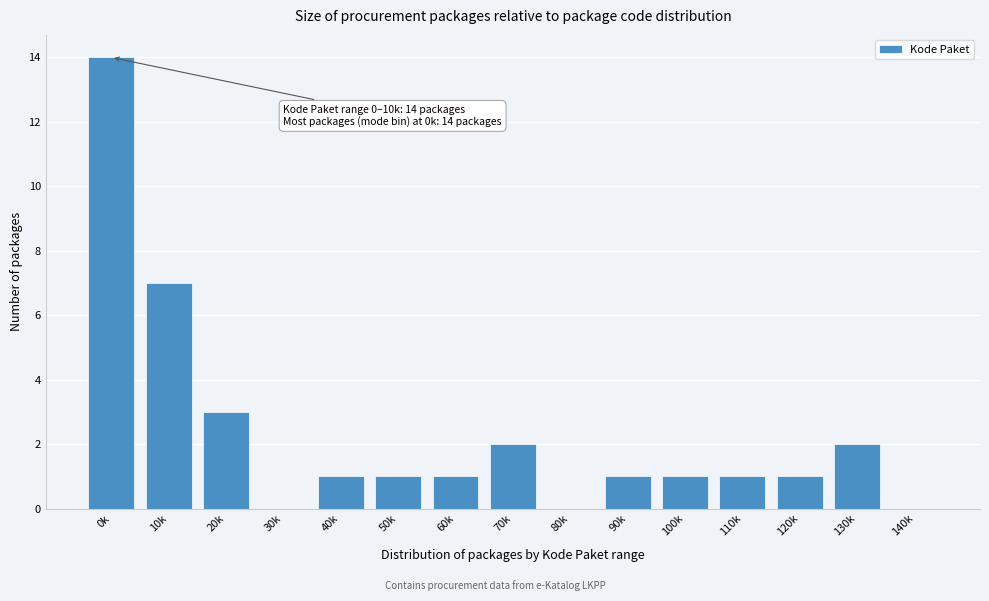

Reading right to left, transcribe all the data shown in this chart.

140k=0	130k=2	120k=1	110k=1	100k=1	90k=1	80k=0	70k=2	60k=1	50k=1	40k=1	30k=0	20k=3	10k=7	0k=14